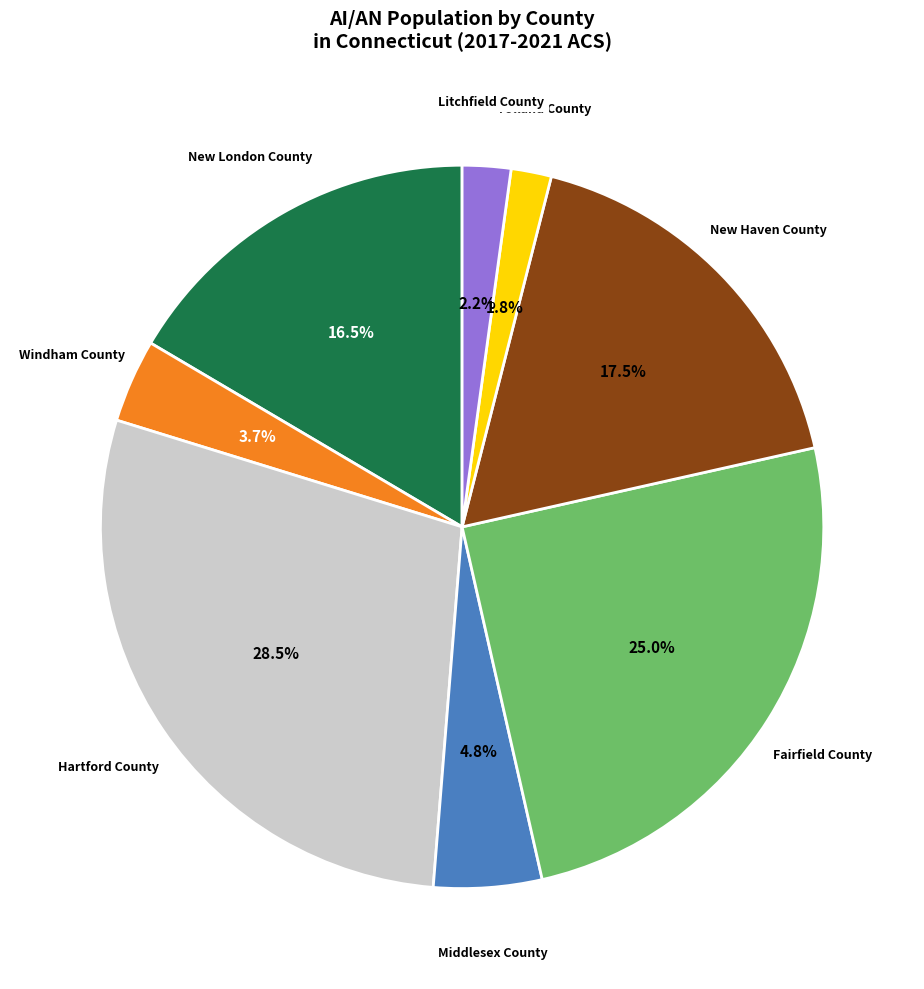

Is Tolland County the majority of the pie?

No